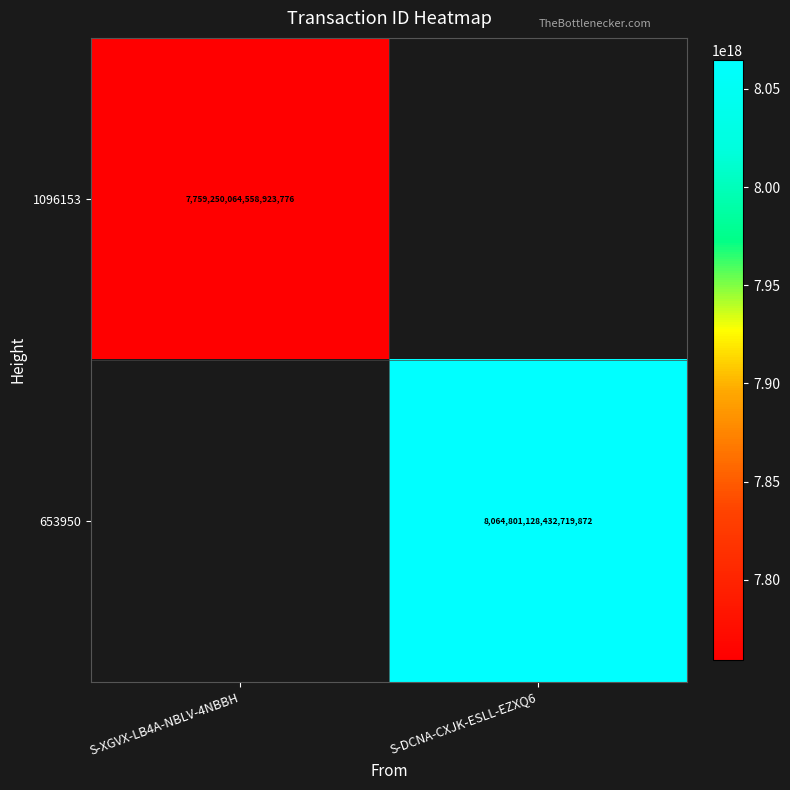

The value of 653950 at S-DCNA-CXJK-ESLL-EZXQ6 is 8064801128432719872. True or false?

True